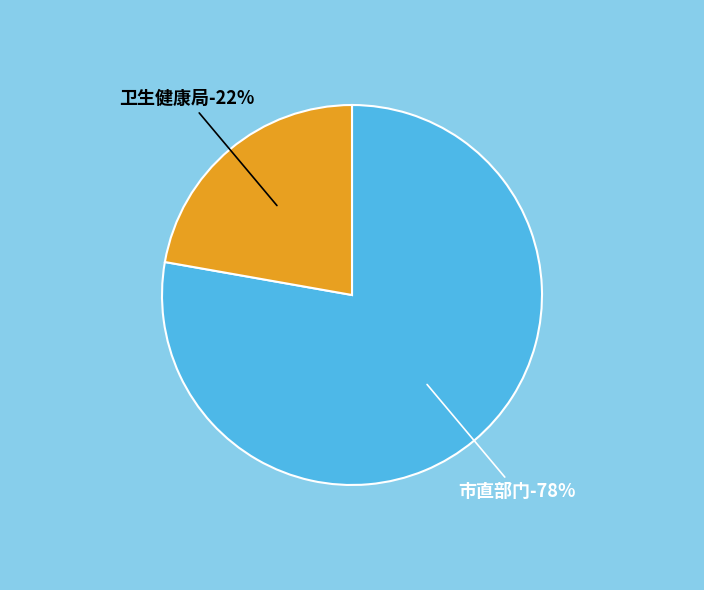

To the nearest percent, what is the average slice percentage?

50%